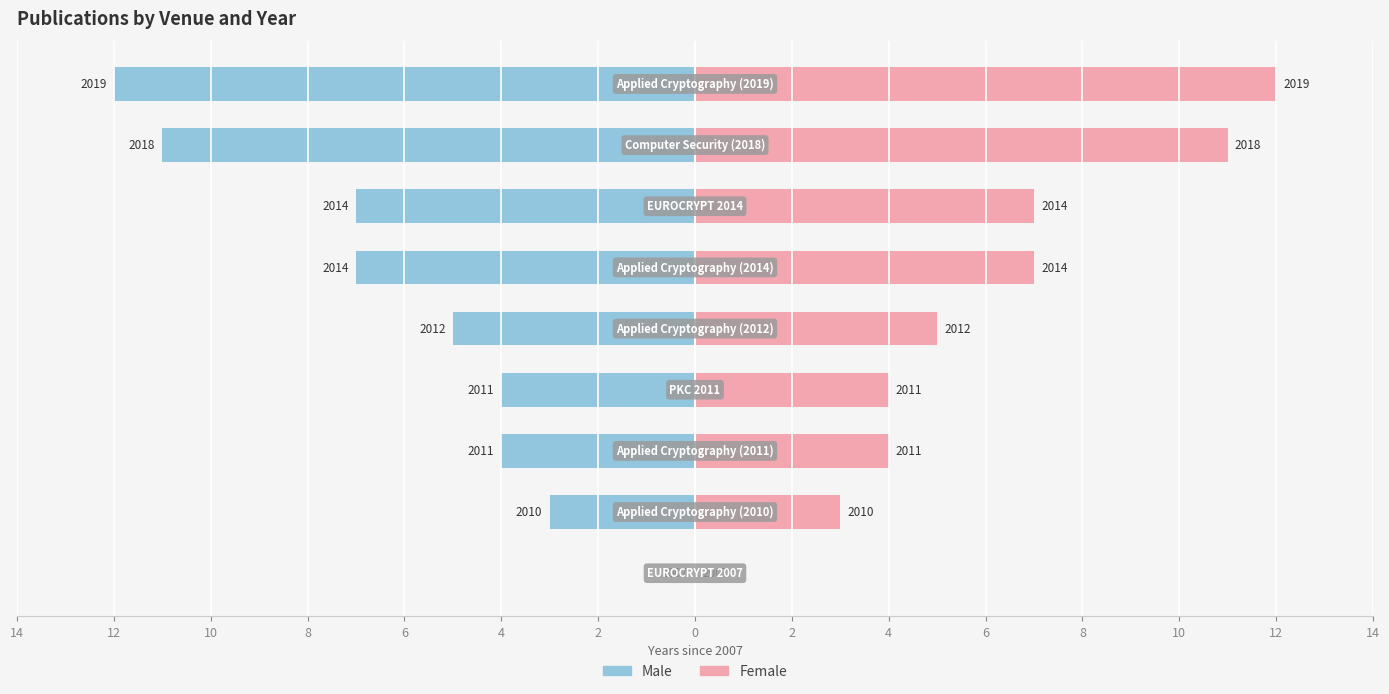

Is the value of Male at 6 greater than the value of Female at 12?

No